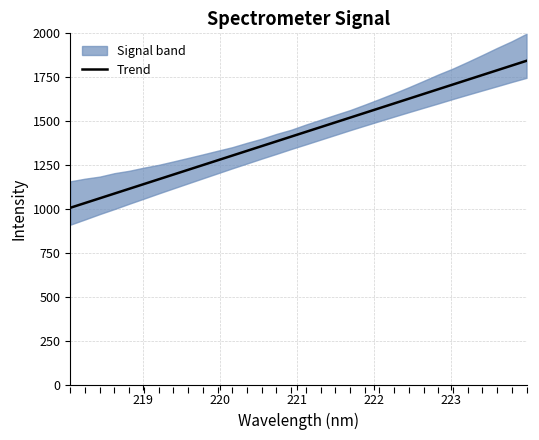

What is the highest value of the Trend series?

1843.6